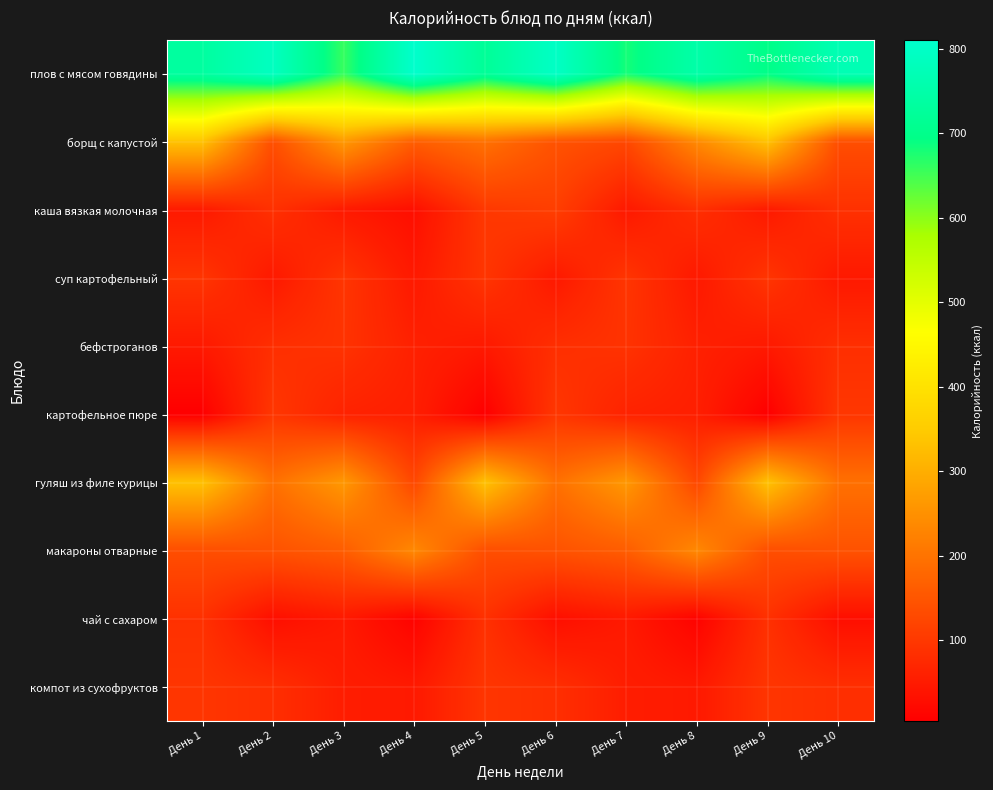

Reading left to right, what are all the values shown in this chart?

плов с мясом говядины: День 1=734.1	День 2=790.3	День 3=658.5	День 4=810.1	День 5=720.3	День 6=798.4	День 7=680.2	День 8=750.2	День 9=695.4	День 10=770.5
борщ с капустой: День 1=332.3	День 2=136.6	День 3=262.3	День 4=161.4	День 5=195.0	День 6=144.0	День 7=125.0	День 8=235.8	День 9=332.3	День 10=136.6
каша вязкая молочная: День 1=47.8	День 2=86.9	День 3=47.8	День 4=30.0	День 5=99.2	День 6=110.0	День 7=47.0	День 8=84.0	День 9=47.8	День 10=86.9
суп картофельный: День 1=94.0	День 2=47.0	День 3=94.0	День 4=47.0	День 5=94.0	День 6=47.0	День 7=94.0	День 8=47.0	День 9=94.0	День 10=47.0
бефстроганов: День 1=47.0	День 2=84.0	День 3=90.0	День 4=60.0	День 5=47.0	День 6=84.0	День 7=90.0	День 8=60.0	День 9=47.0	День 10=84.0
картофельное пюре: День 1=3.9	День 2=96.7	День 3=62.8	День 4=57.0	День 5=3.9	День 6=96.7	День 7=62.8	День 8=57.0	День 9=3.9	День 10=96.7
гуляш из филе курицы: День 1=332.3	День 2=195.0	День 3=262.3	День 4=125.0	День 5=332.3	День 6=195.0	День 7=262.3	День 8=125.0	День 9=332.3	День 10=195.0
макароны отварные: День 1=136.6	День 2=144.0	День 3=161.4	День 4=235.8	День 5=136.6	День 6=144.0	День 7=161.4	День 8=235.8	День 9=136.6	День 10=144.0
чай с сахаром: День 1=86.9	День 2=30.0	День 3=47.8	День 4=10.1	День 5=86.9	День 6=30.0	День 7=47.8	День 8=10.1	День 9=86.9	День 10=30.0
компот из сухофруктов: День 1=94.0	День 2=84.0	День 3=54.6	День 4=47.0	День 5=94.0	День 6=84.0	День 7=54.6	День 8=47.0	День 9=94.0	День 10=84.0